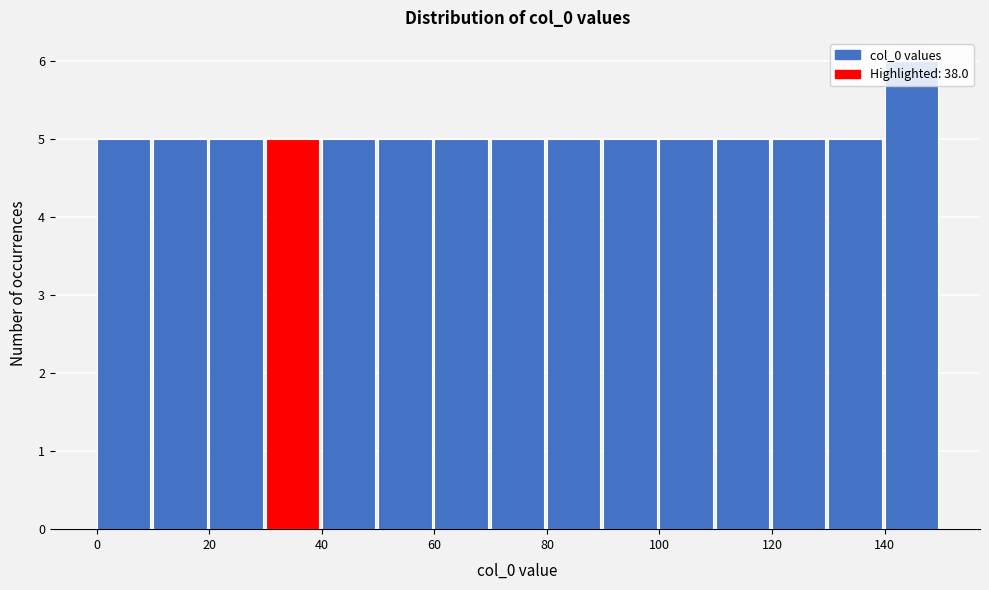

What is the height of the bar covering 90 to 100 on the x-axis? The values are not printed on the chart, so give them approximately, as read against the axis.

5